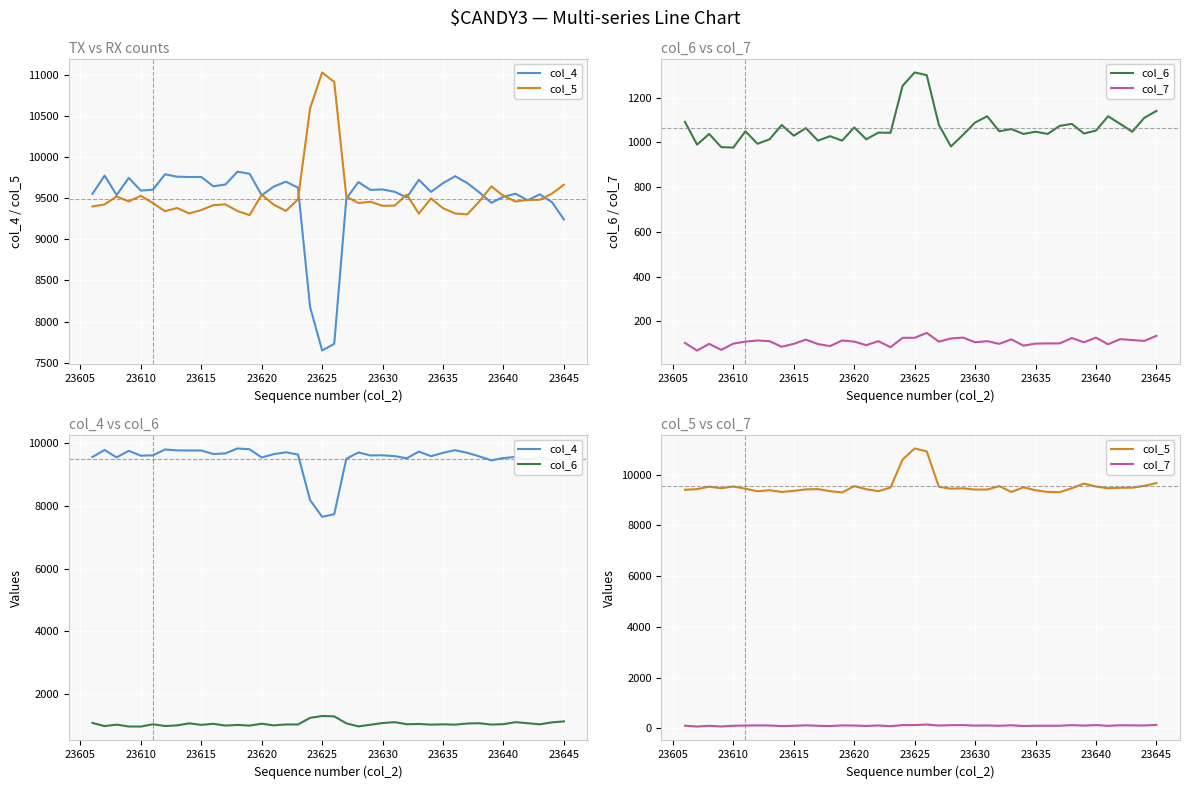

Which series has the largest total across all categories?

col_5